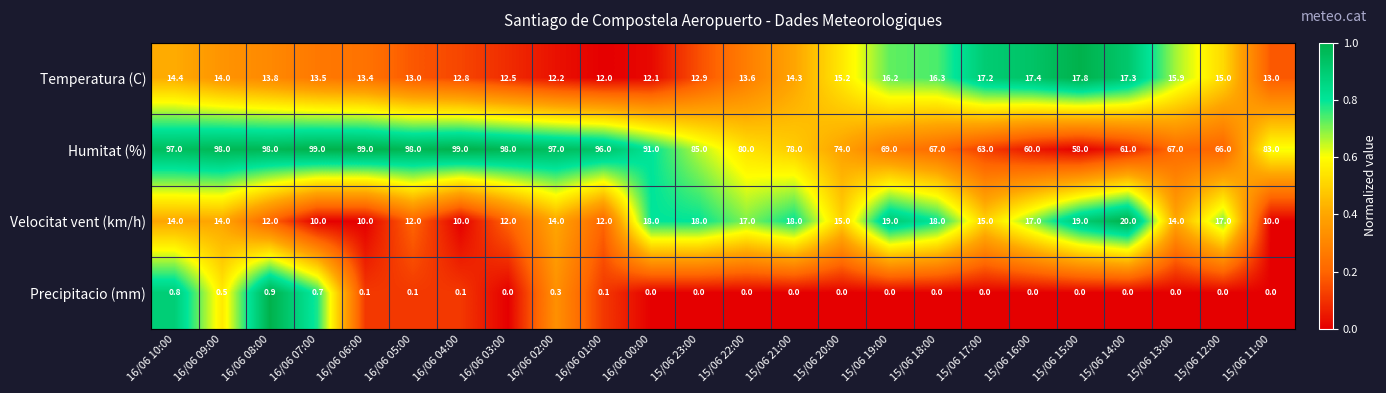

What is the difference between the Temperatura (C) values at 15/06 20:00 and 16/06 09:00?

1.2